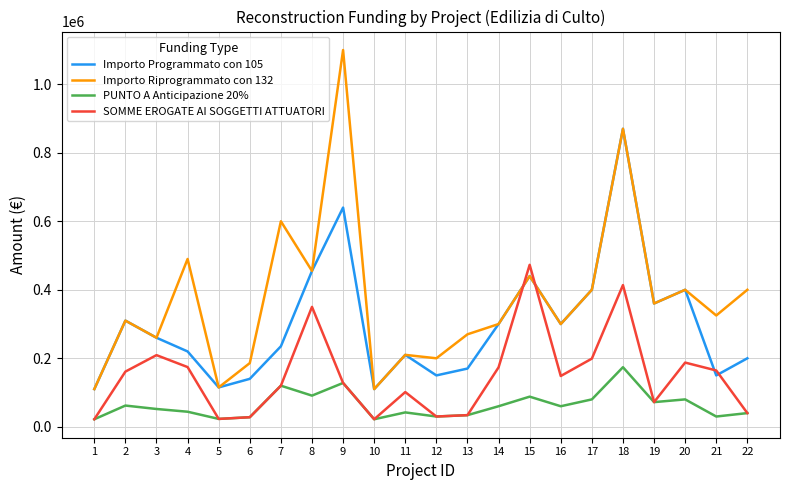

Which series has the largest range (max minus min)?

Importo Riprogrammato con 132